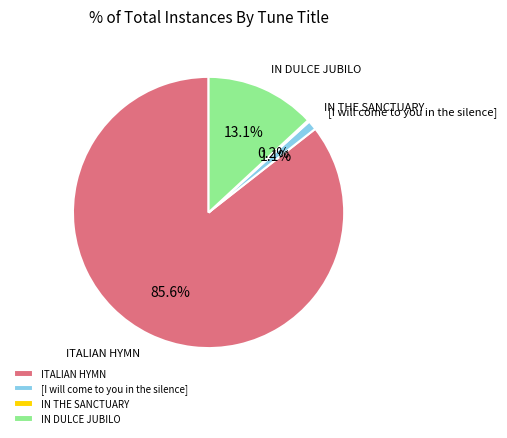

Between IN DULCE JUBILO and [I will come to you in the silence], which is larger?

IN DULCE JUBILO